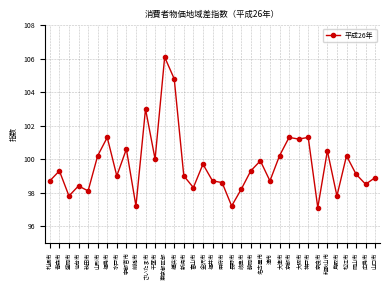

Does the chart display data point markers on the line(s)?

Yes